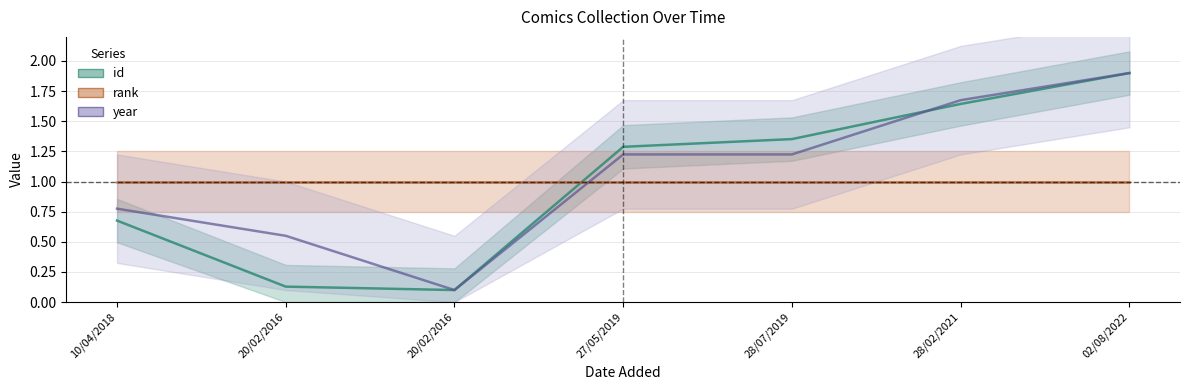

What is the total value across all series at 20/02/2016?

0.7